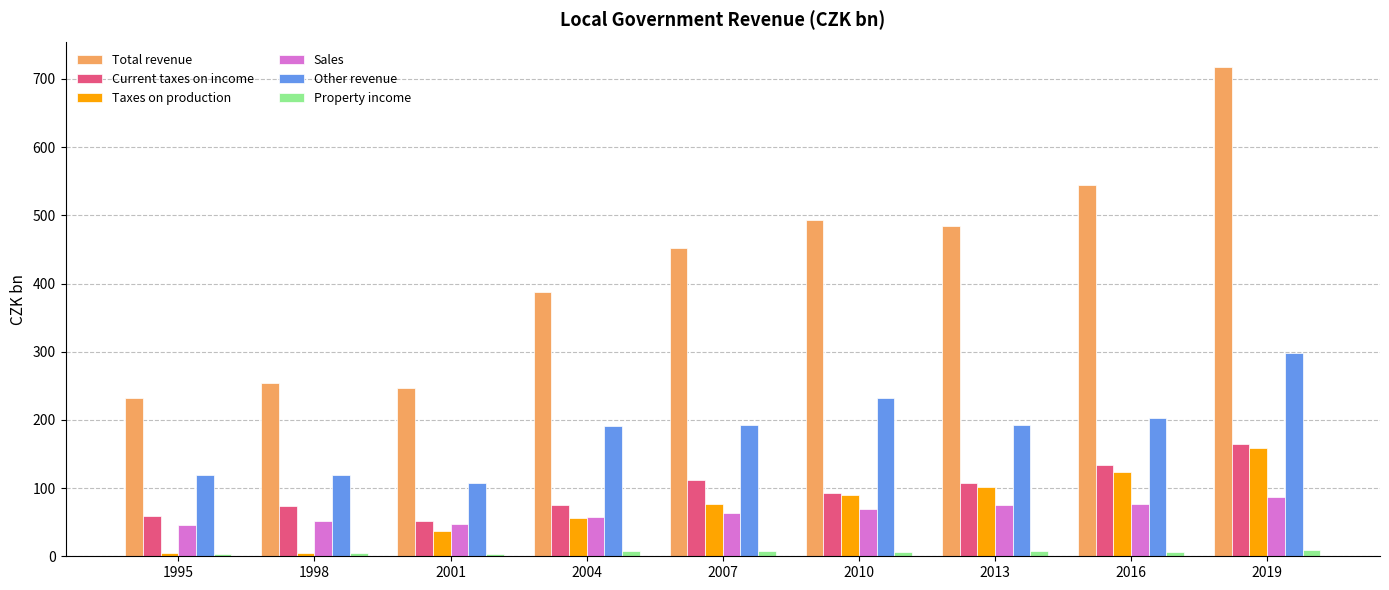

How many values in the Taxes on production series exceed 76?

5